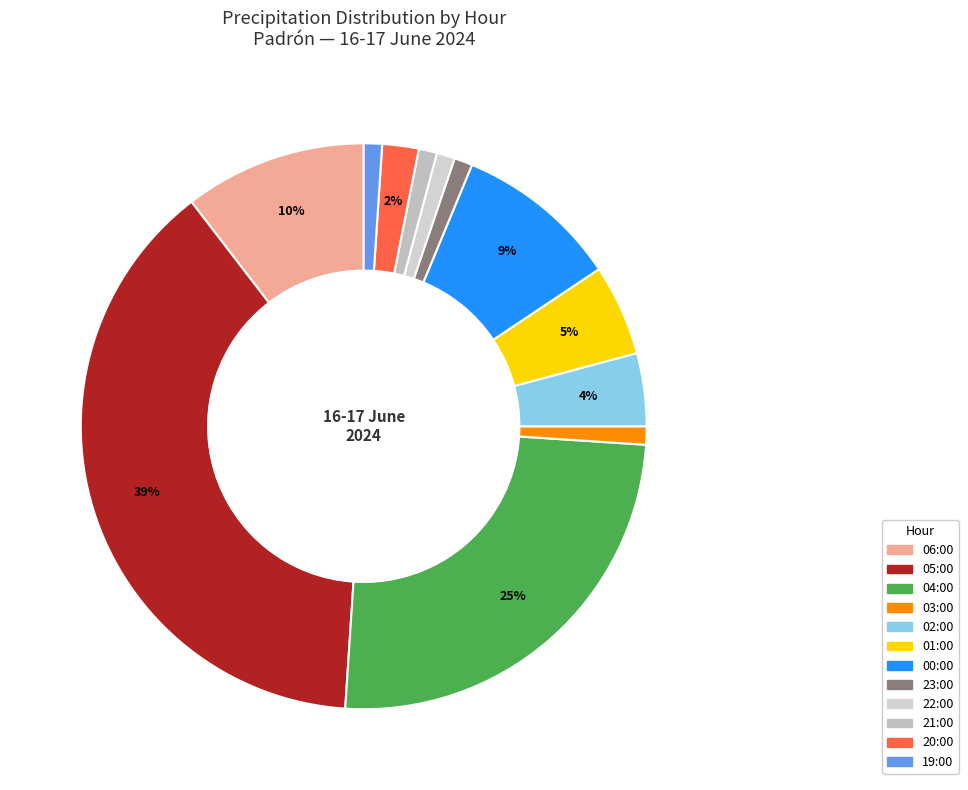

What percentage is the 03:00 slice, to the nearest percent?

1%